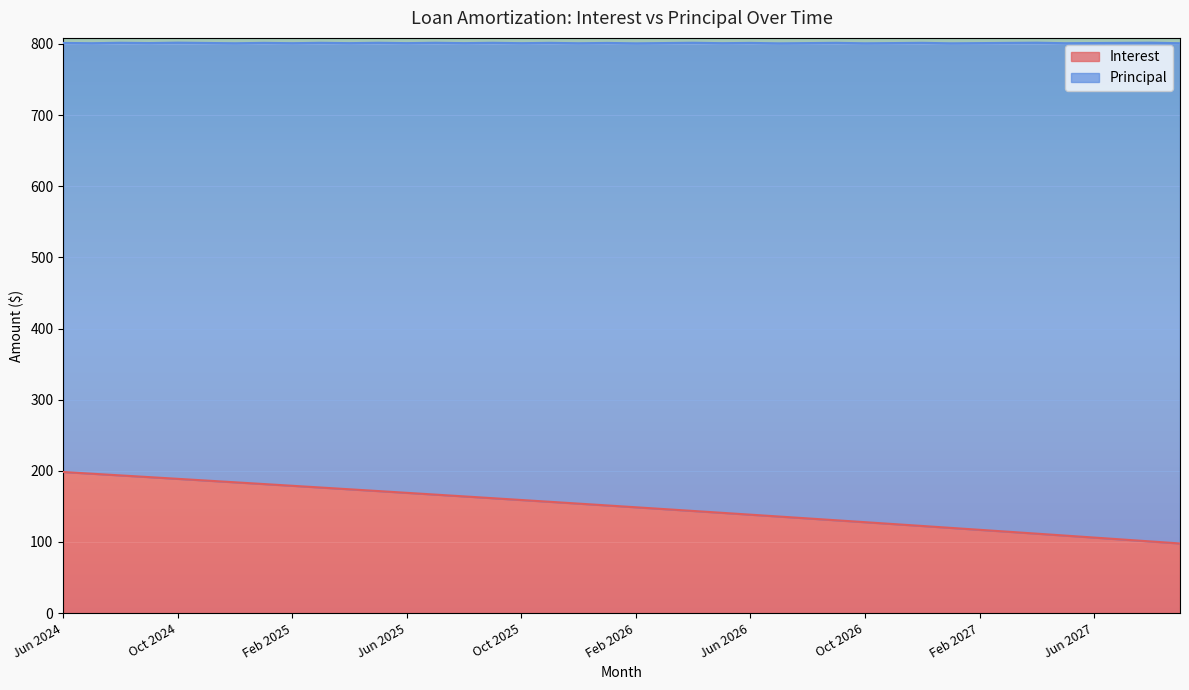

What is the maximum value shown in the chart?

198.4